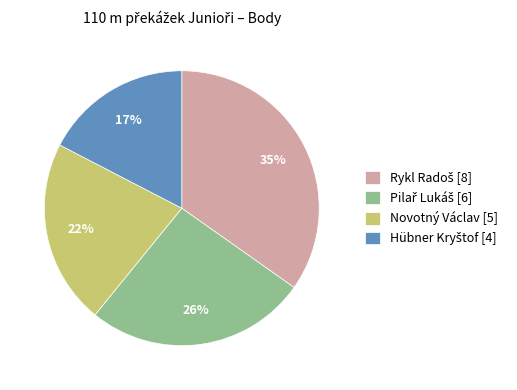

True or false: Novotný Václav [5] accounts for 32% of the total.

False